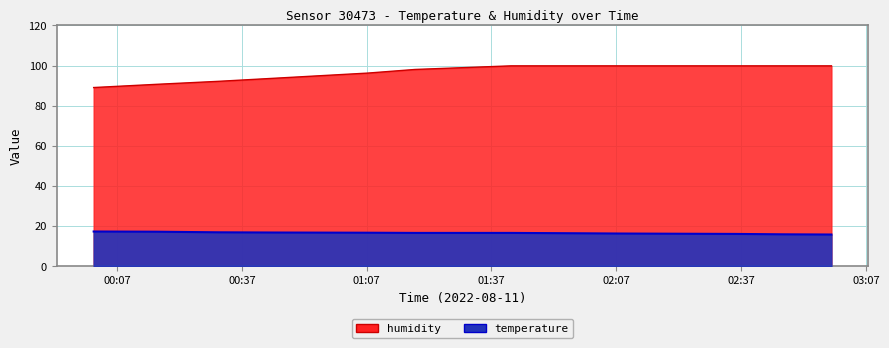

Which has a higher value, 02:58 or 00:16?

00:16